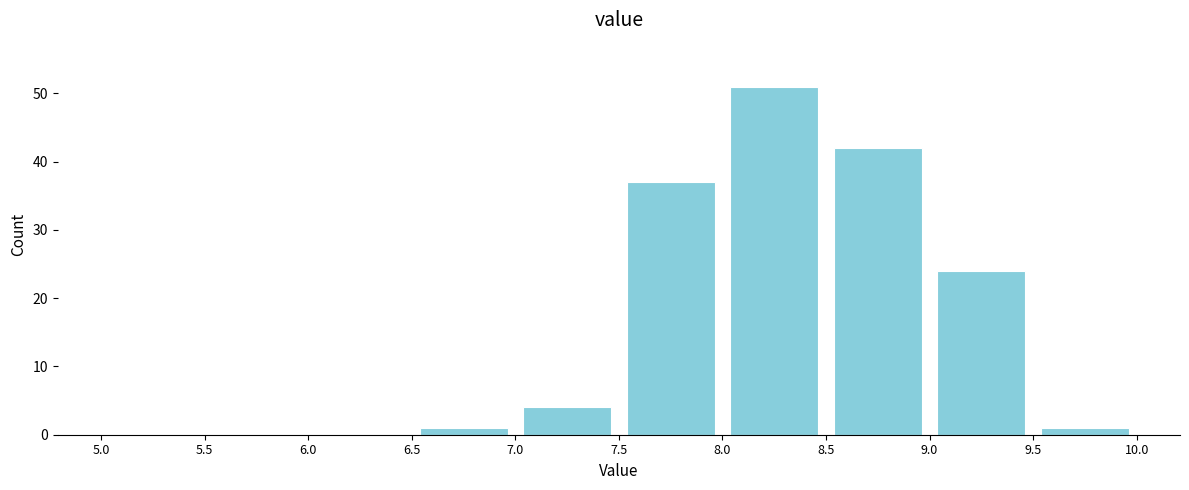

Reading left to right, transcribe this chart: for each bar, give the range it covers on the x-axis and its height. The values are not printed on the chart, so give them approximately, as read against the axis.

5.0 to 5.5: 0
5.5 to 6.0: 0
6.0 to 6.5: 0
6.5 to 7.0: 1
7.0 to 7.5: 4
7.5 to 8.0: 37
8.0 to 8.5: 51
8.5 to 9.0: 42
9.0 to 9.5: 24
9.5 to 10.0: 1